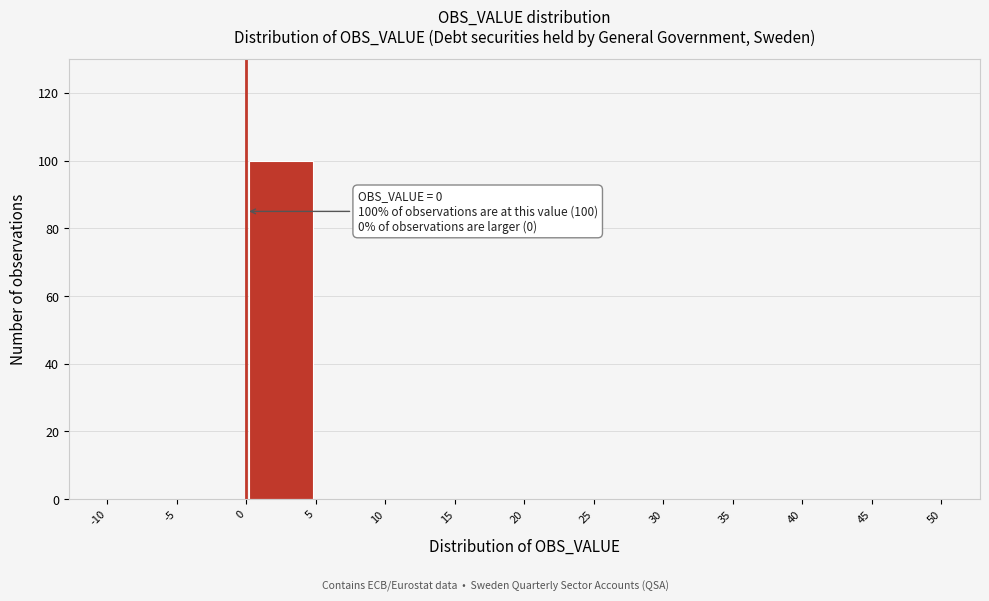

Over which range of the x-axis is the bar tallest?

0 to 5